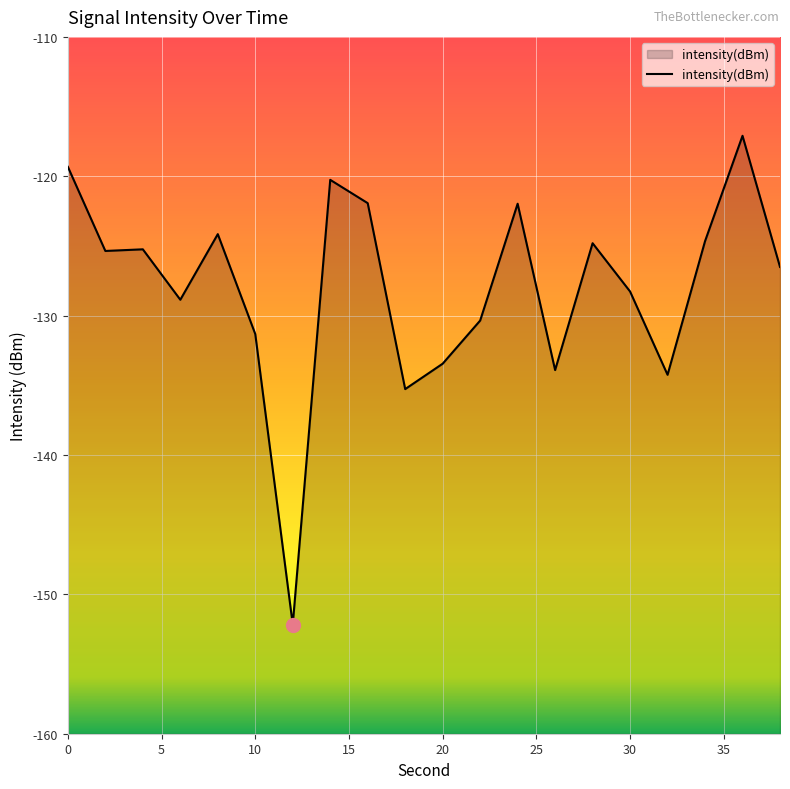

What is the smallest value displayed?

-152.2